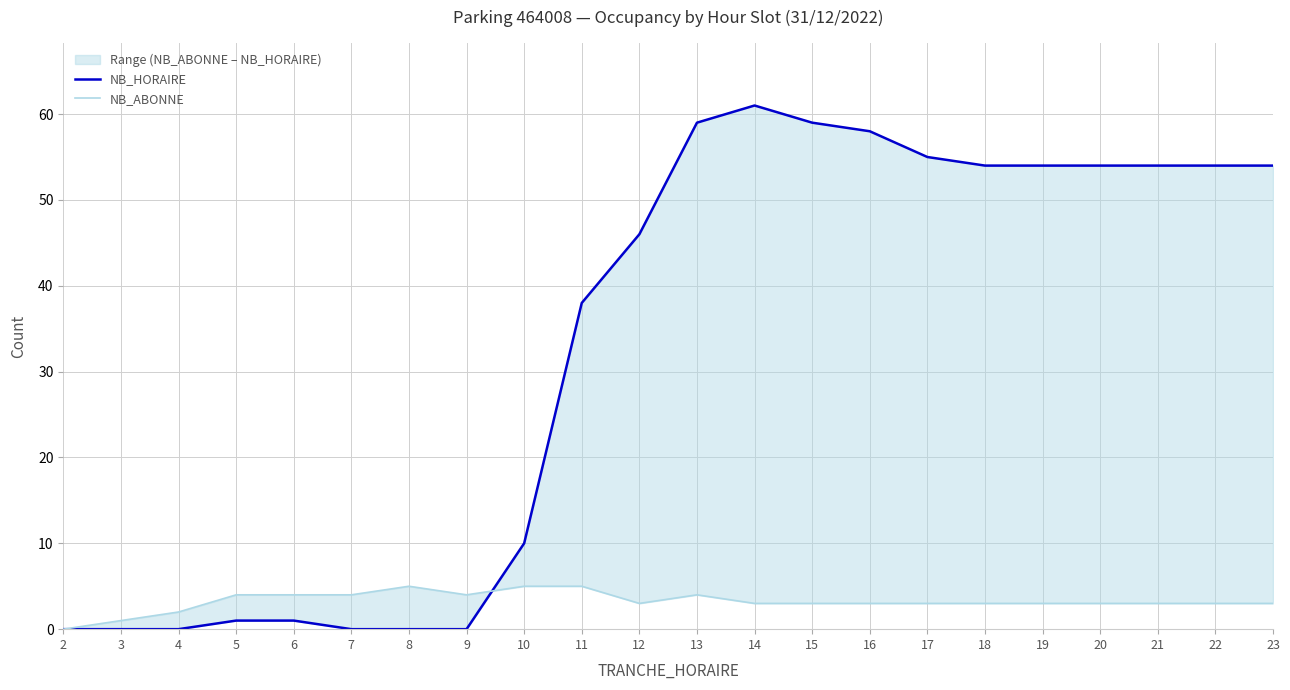

At which category is the sum across all series the highest?

14